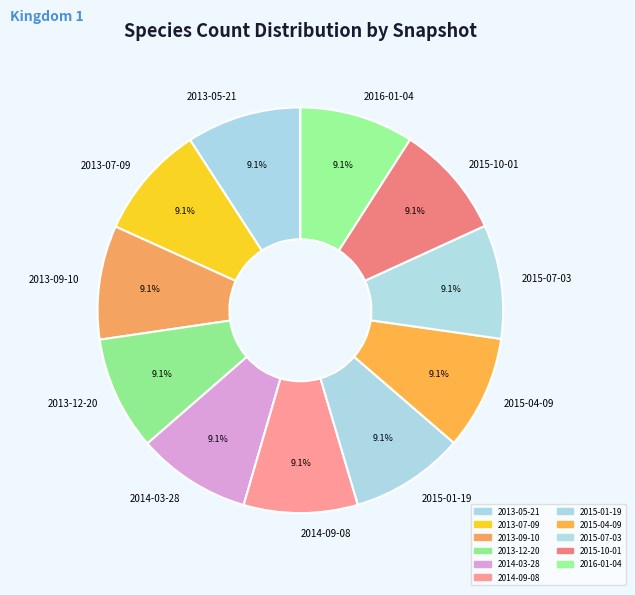

What is the ratio of the value at 2014-03-28 to the value at 2015-01-19?

1.0